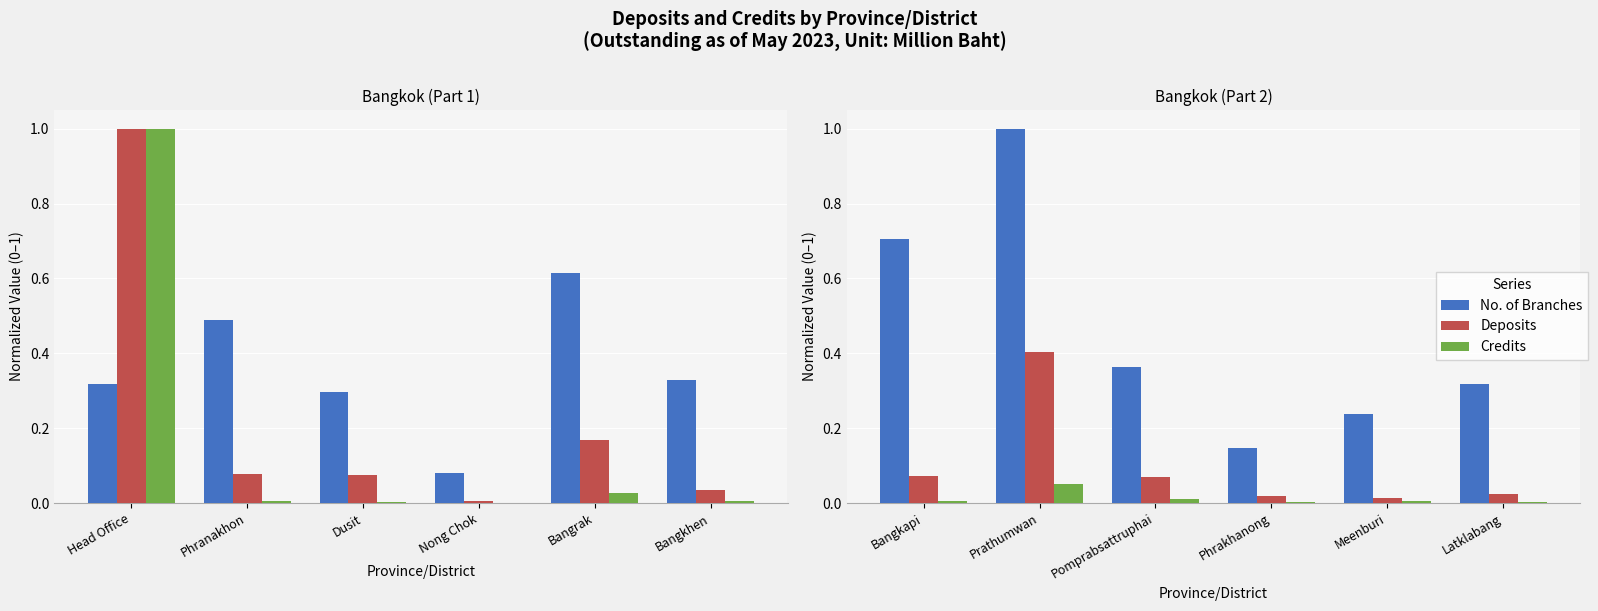

The Credits series shows 0.0 at Meenburi. True or false?

True